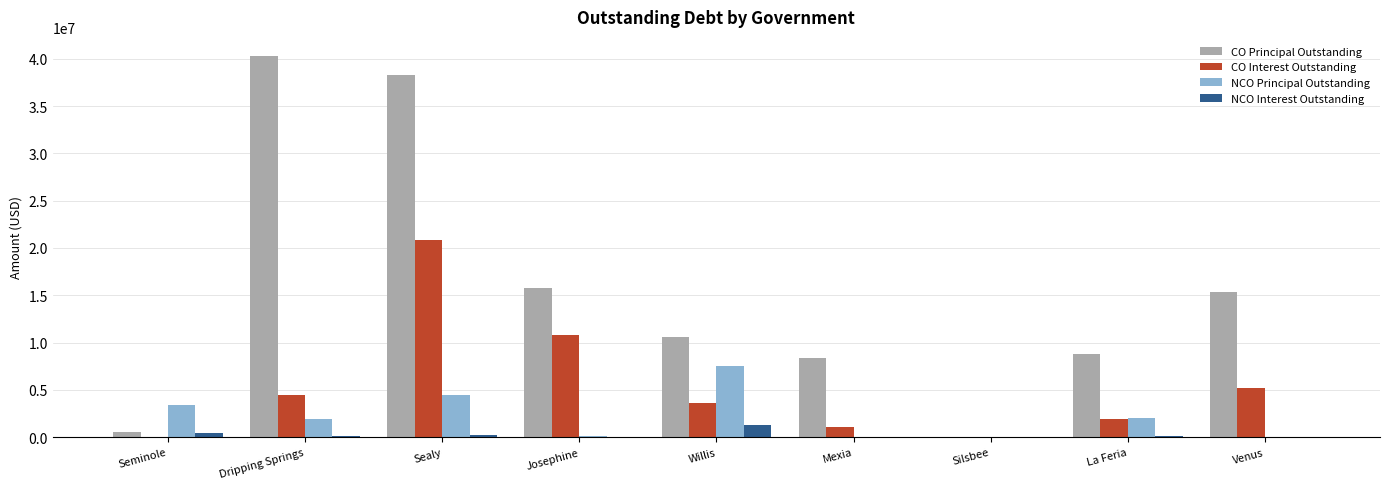

Which series has the largest total across all categories?

CO Principal Outstanding